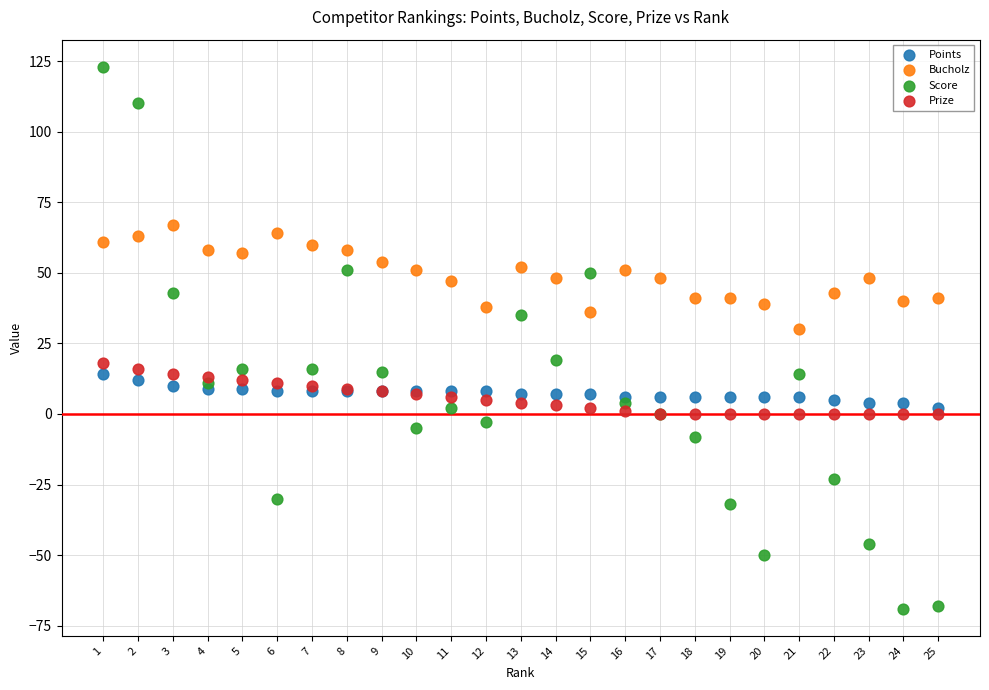

Which series has the widest spread of Y values?

Score